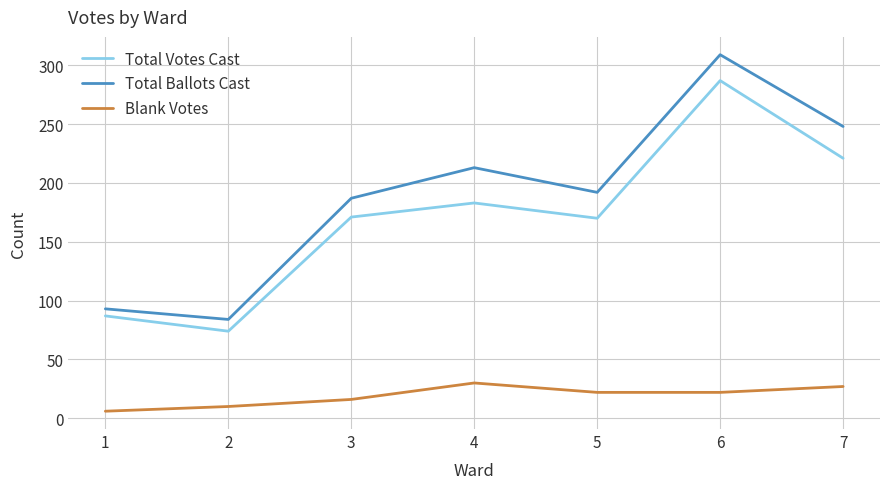

The Blank Votes series shows 27 at 7. True or false?

True